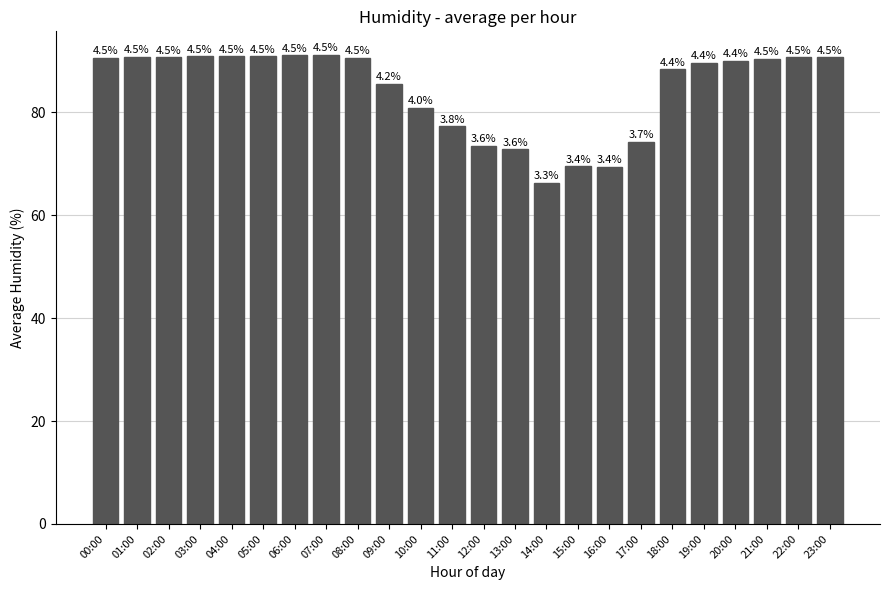

Between 01:00 and 05:00, which is larger?

05:00